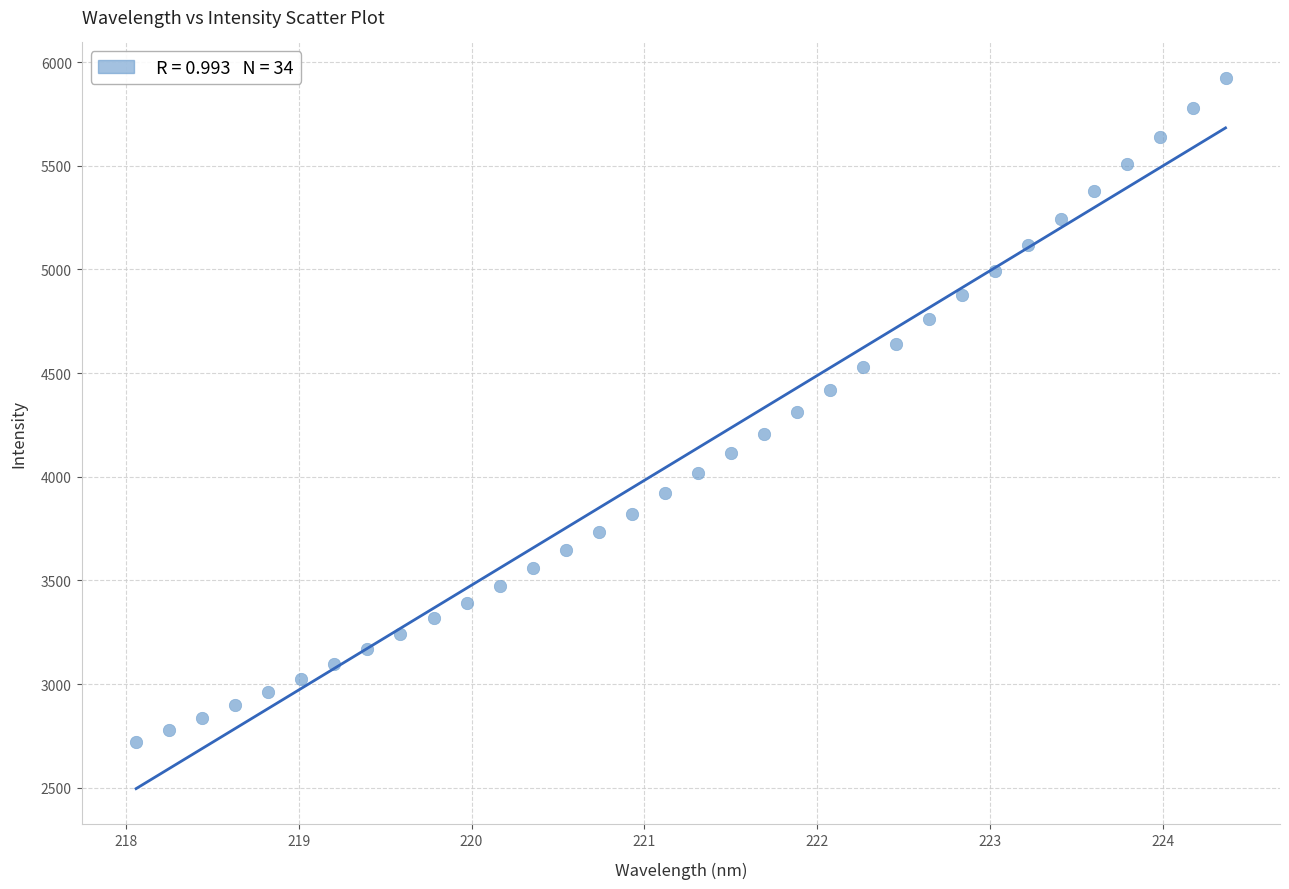

What is the range of Y values (max minus min)?

3204.3